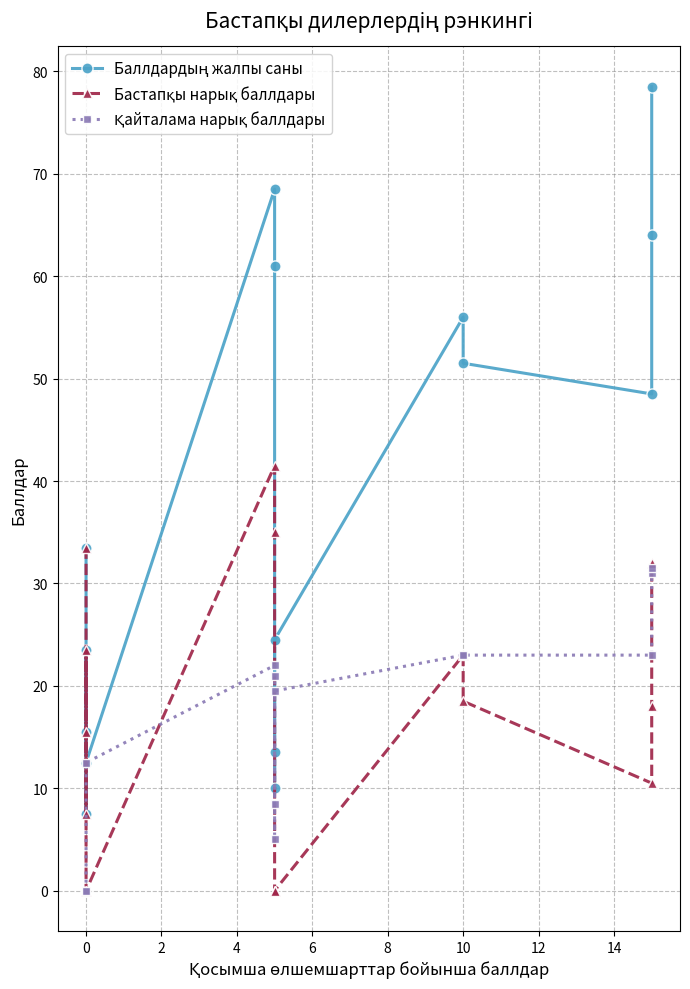

The value of Қайталама нарық баллдары at 10 is 23.0. True or false?

True